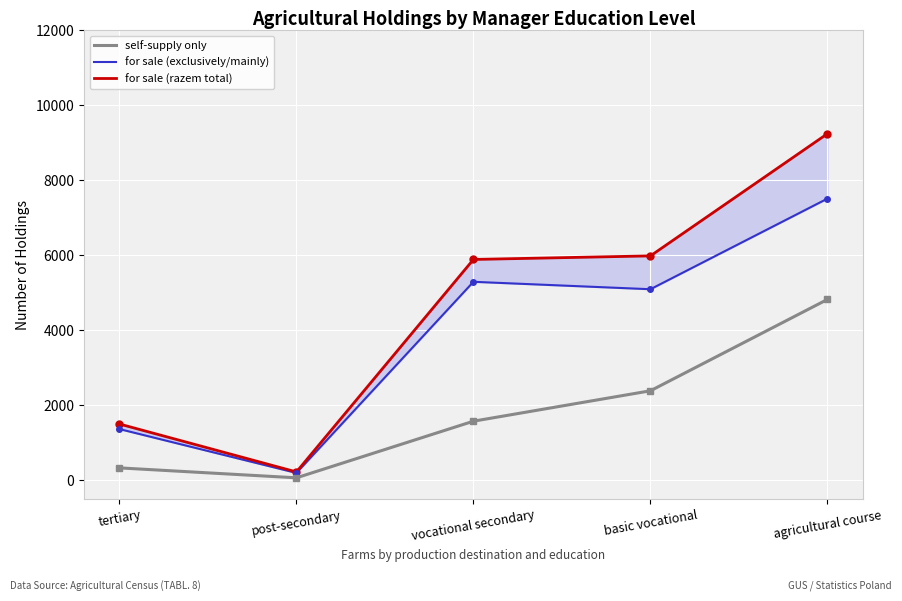

Reading left to right, extract all data points from this chart.

self-supply only: tertiary=325	post-secondary=60	vocational secondary=1570	basic vocational=2381	agricultural course=4817
for sale (exclusively/mainly): tertiary=1360	post-secondary=190	vocational secondary=5287	basic vocational=5089	agricultural course=7505
for sale (razem total): tertiary=1495	post-secondary=217	vocational secondary=5883	basic vocational=5978	agricultural course=9236